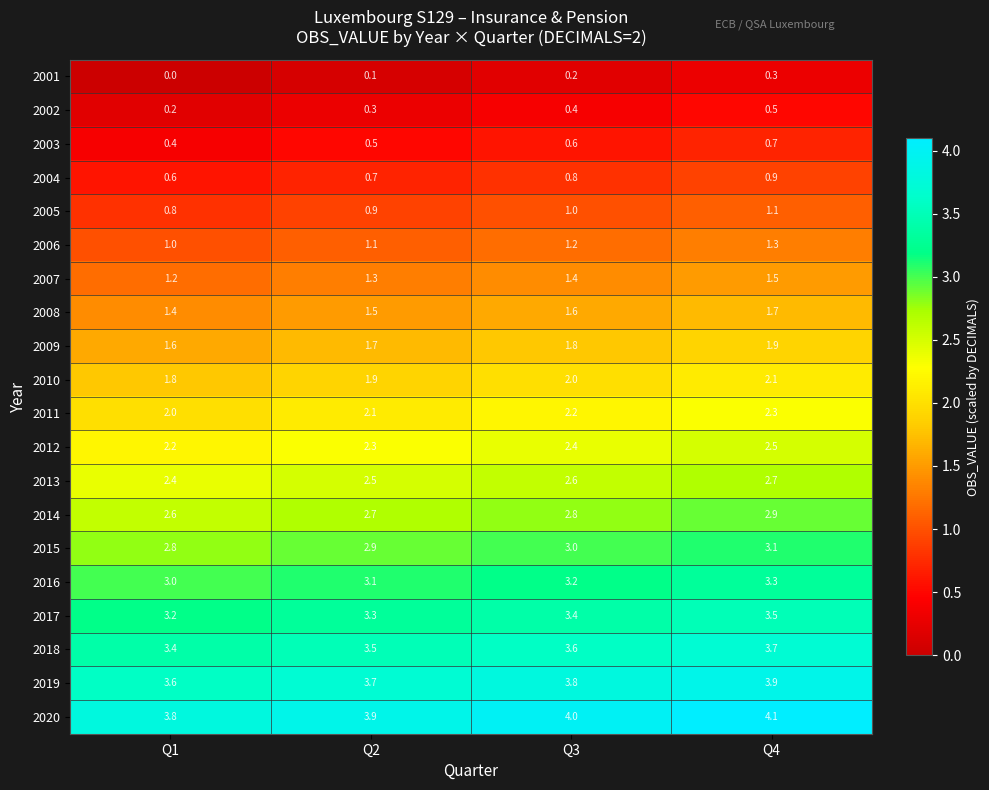

List the series in order of their peak value, lowest first.

2001, 2002, 2003, 2004, 2005, 2006, 2007, 2008, 2009, 2010, 2011, 2012, 2013, 2014, 2015, 2016, 2017, 2018, 2019, 2020